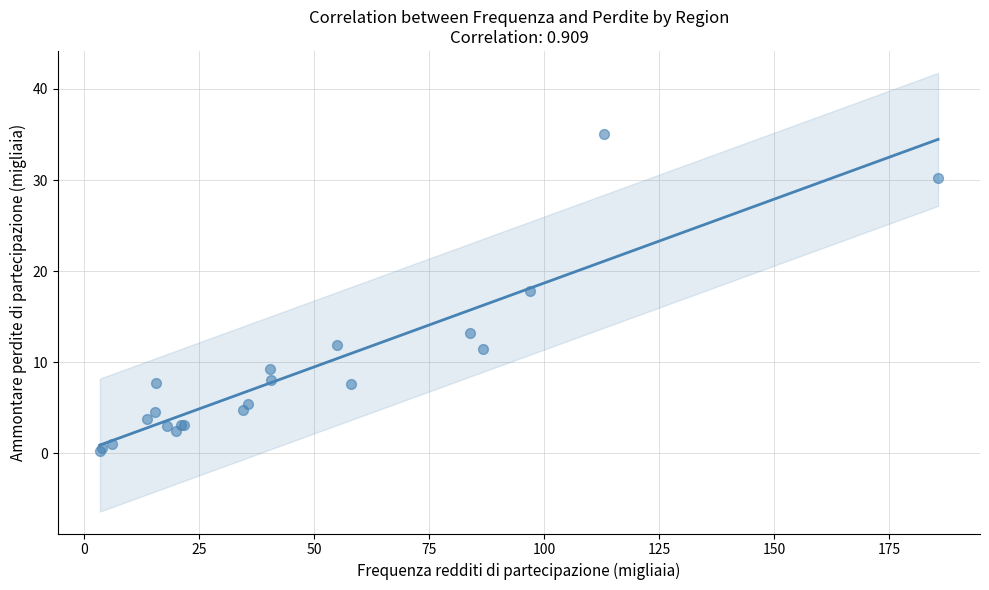

What Y value in the scatter plot is closest to 17?

17.9